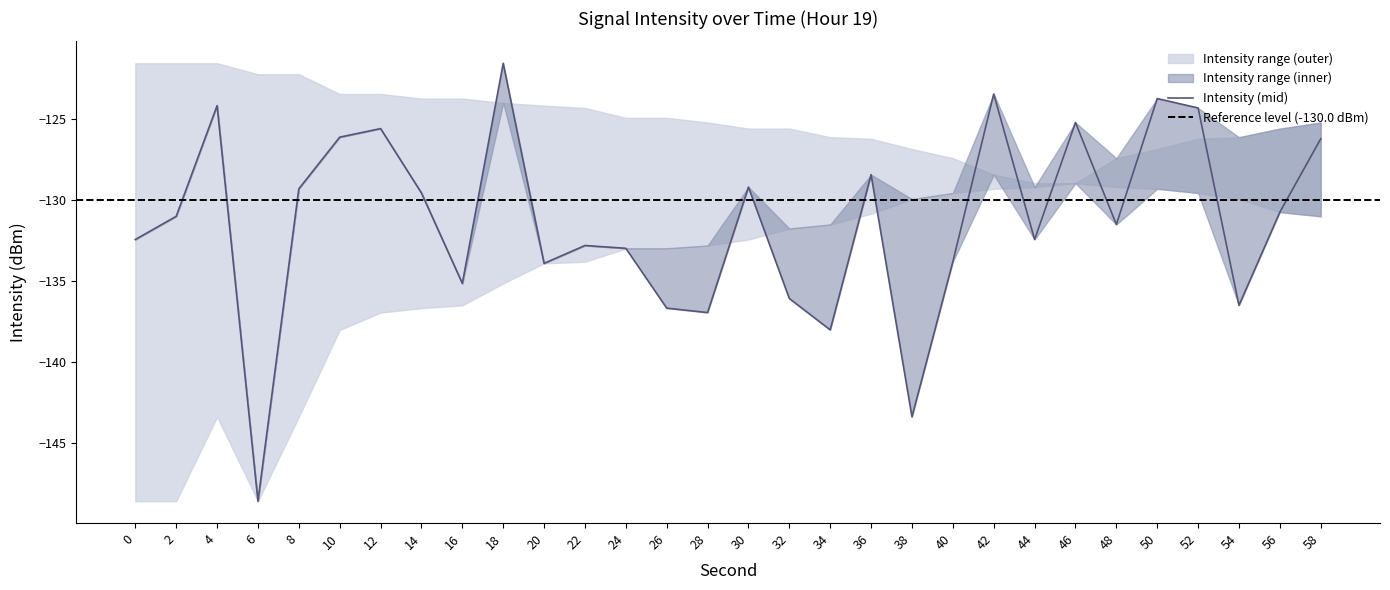

Between 8 and 54, which is larger?

54